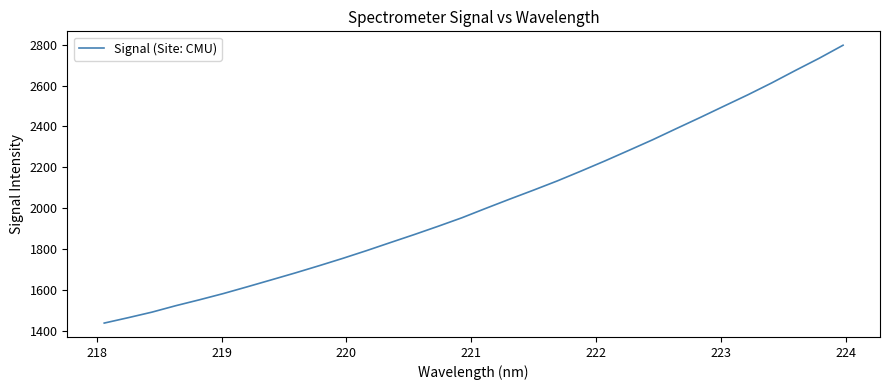

What is the minimum value shown in the chart?

1438.4